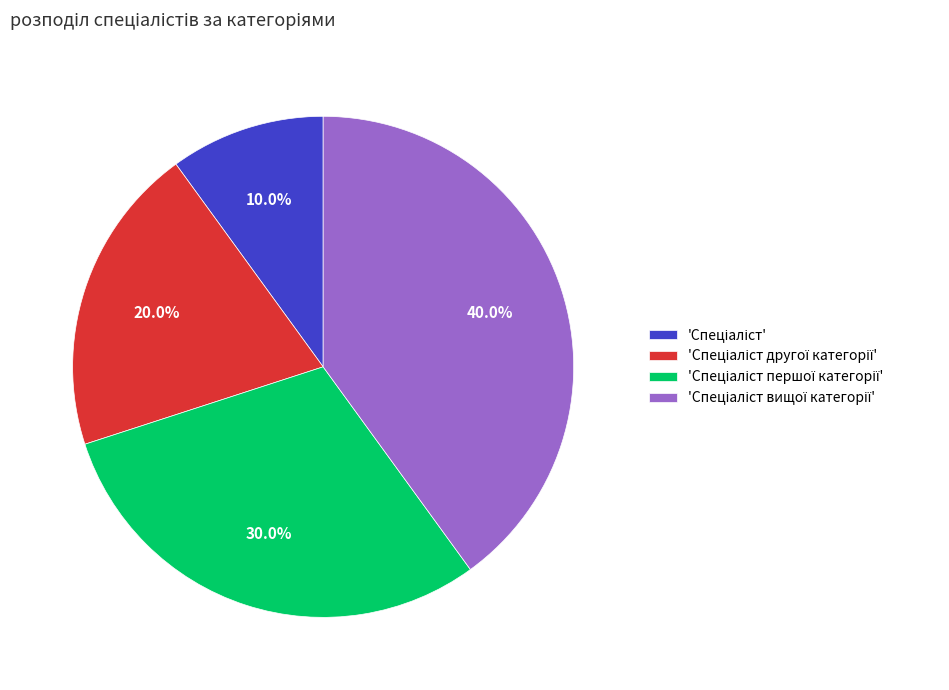

Is there a majority slice in this chart?

No